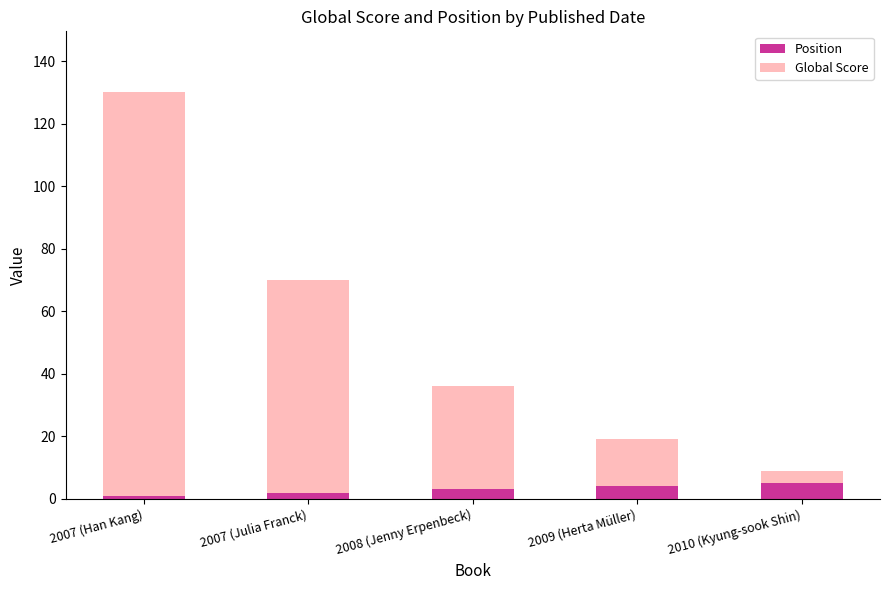

What is the total value across all series at 2008 (Jenny Erpenbeck)?

36